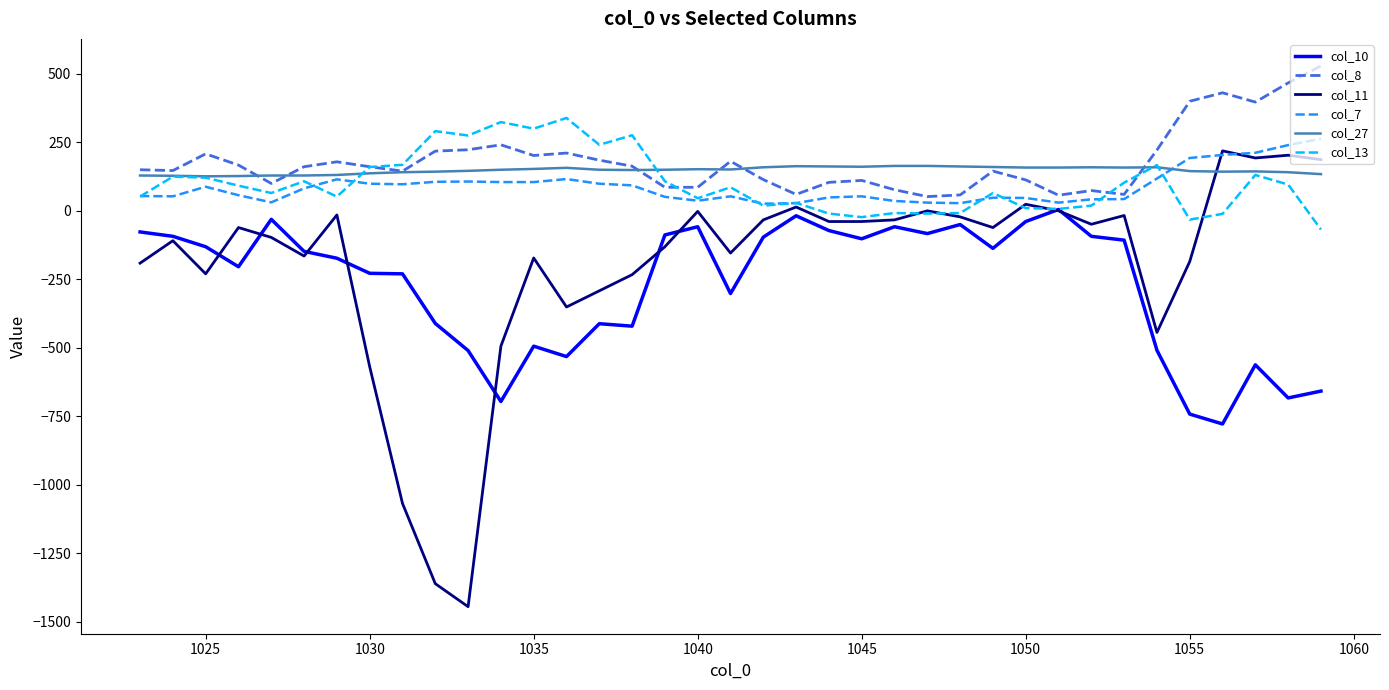

True or false: col_8 has more than 1 interior local peaks.

True